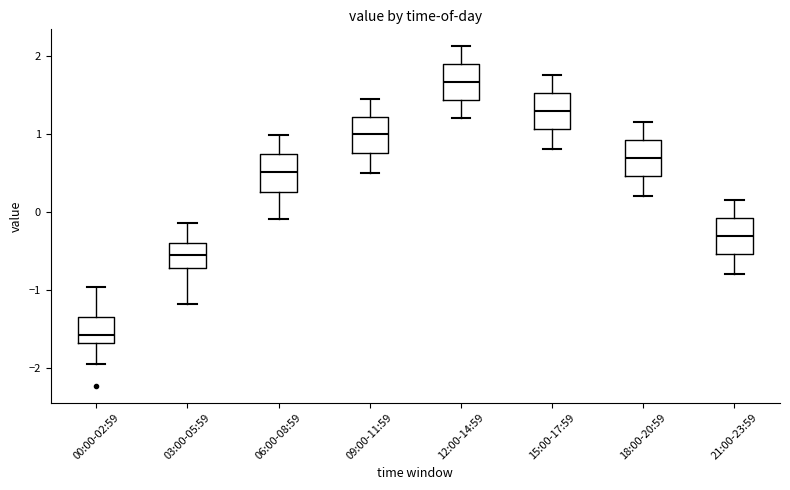

Where is the upper edge of the box for 21:00-23:59 on the y-axis? The values are not printed on the chart, so give them approximately, as read against the axis.

-0.1